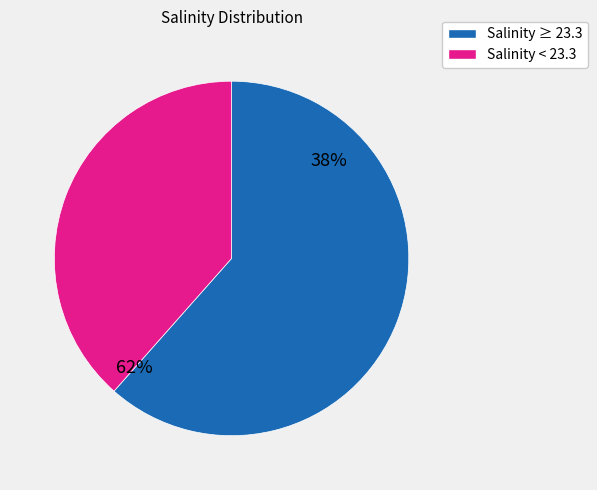

Is it true that 23.3 is 14% of the pie?

False